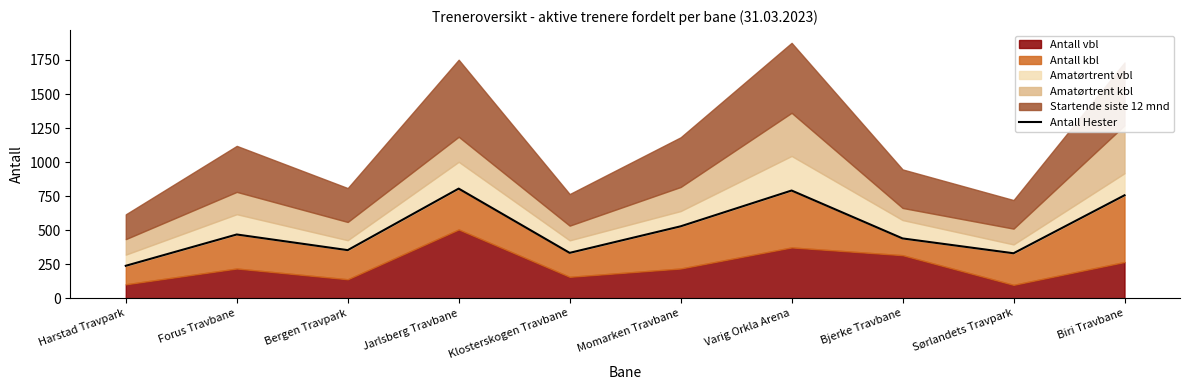

Where is the first local maximum?

Forus Travbane